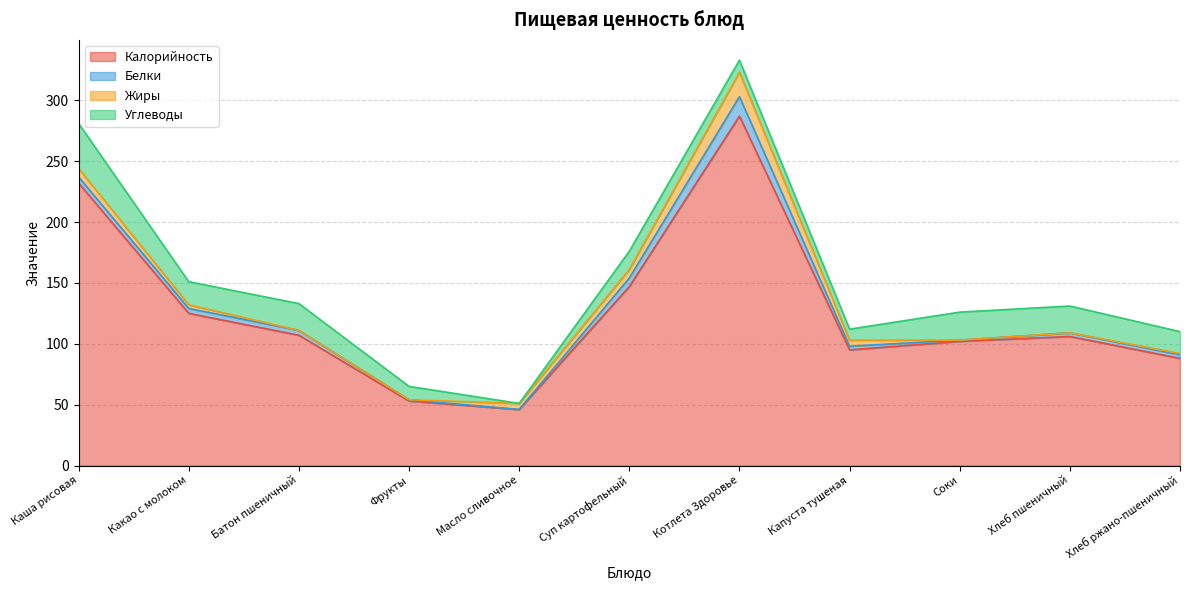

Where do Жиры and Углеводы first cross each other?

Фрукты and Масло сливочное